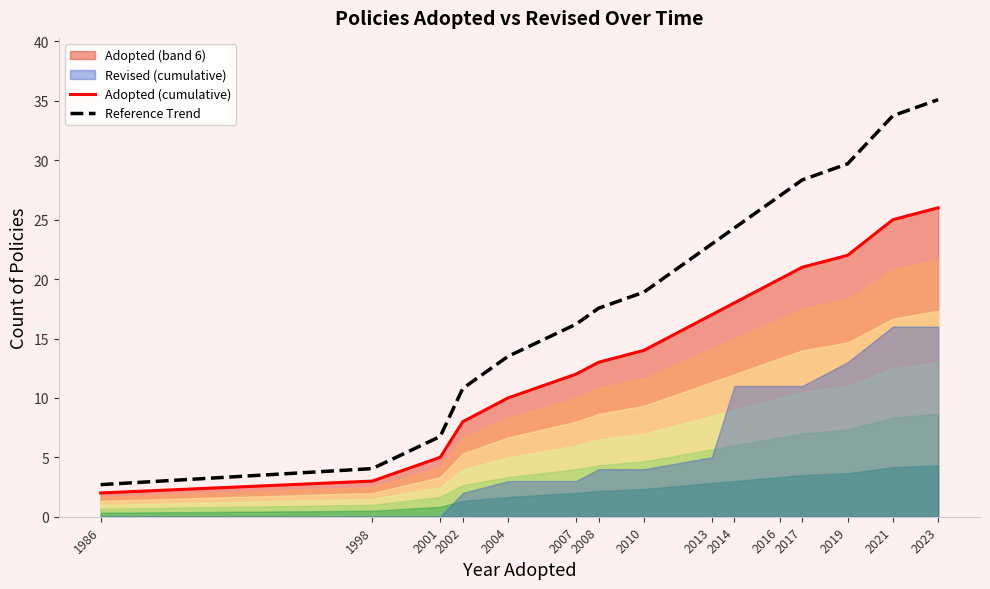

Which category has the lowest value in the Adopted (cumulative) series?

1986